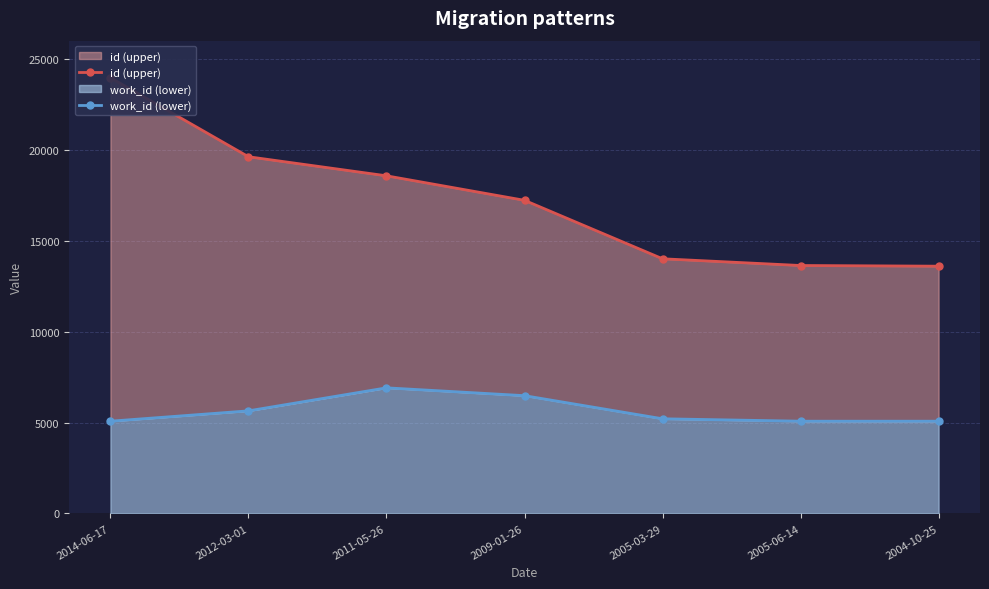

The value of work_id (lower) at 2011-05-26 is 6908. True or false?

True